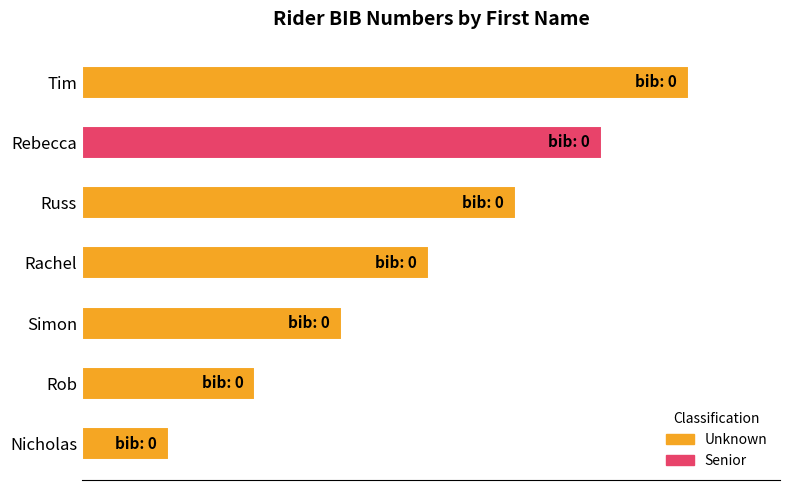

Which category has the highest value across all series?

Tim